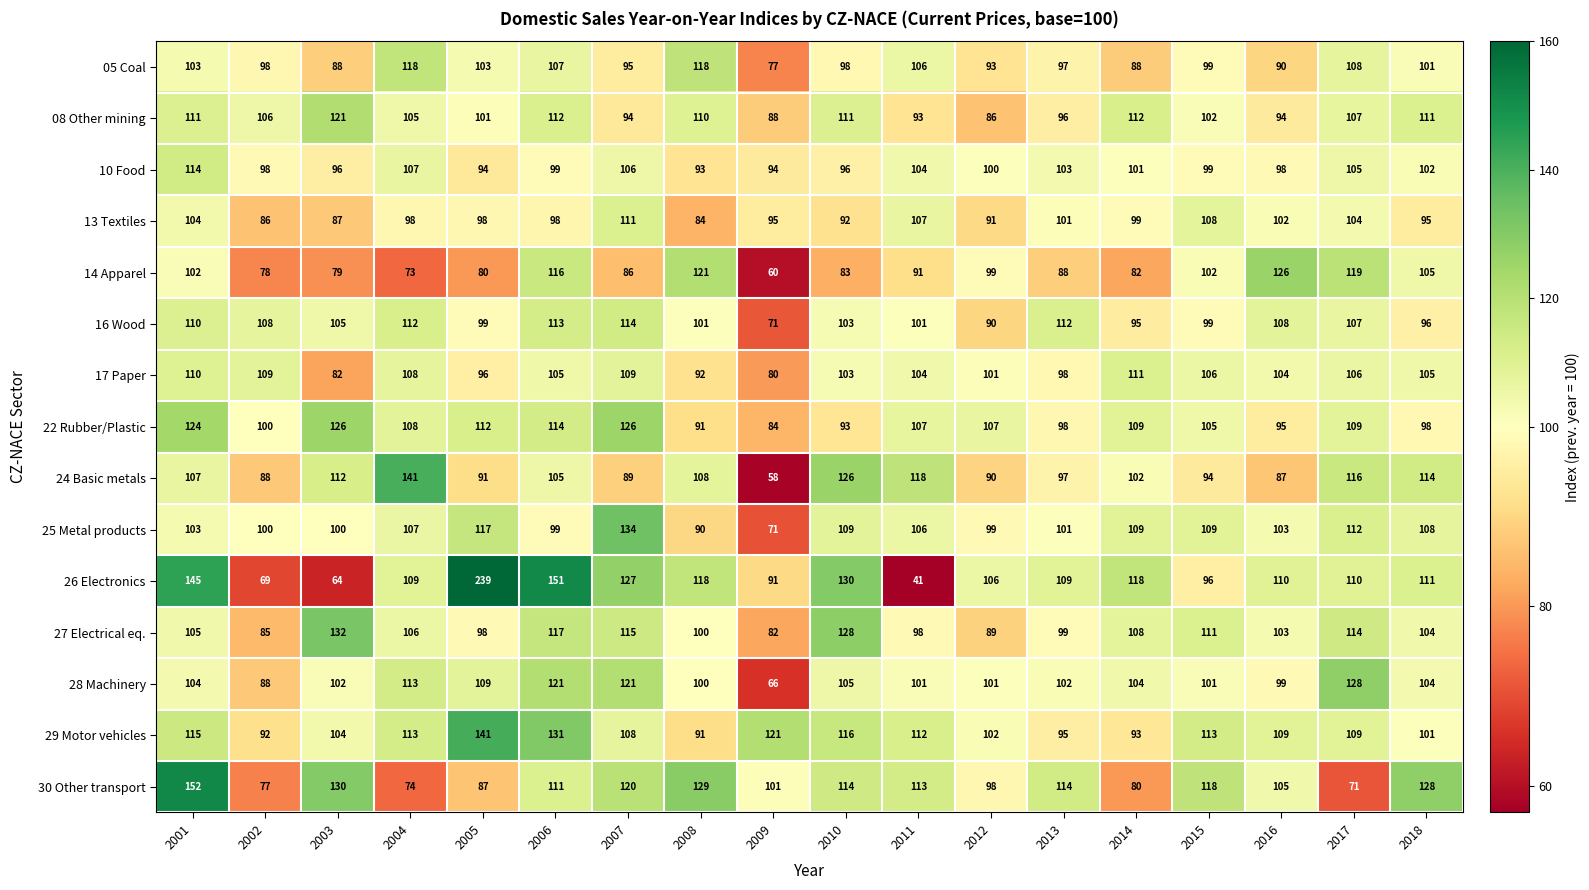

The 27 Electrical eq. series shows 132 at 2003. True or false?

True